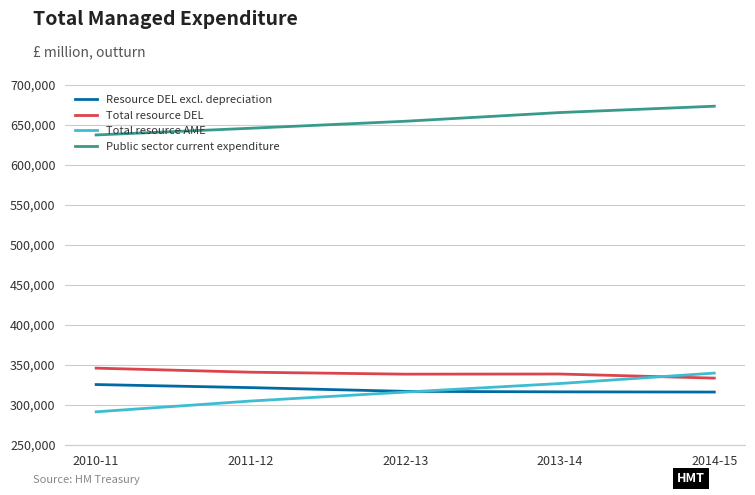

What is the greatest value displayed?

673483